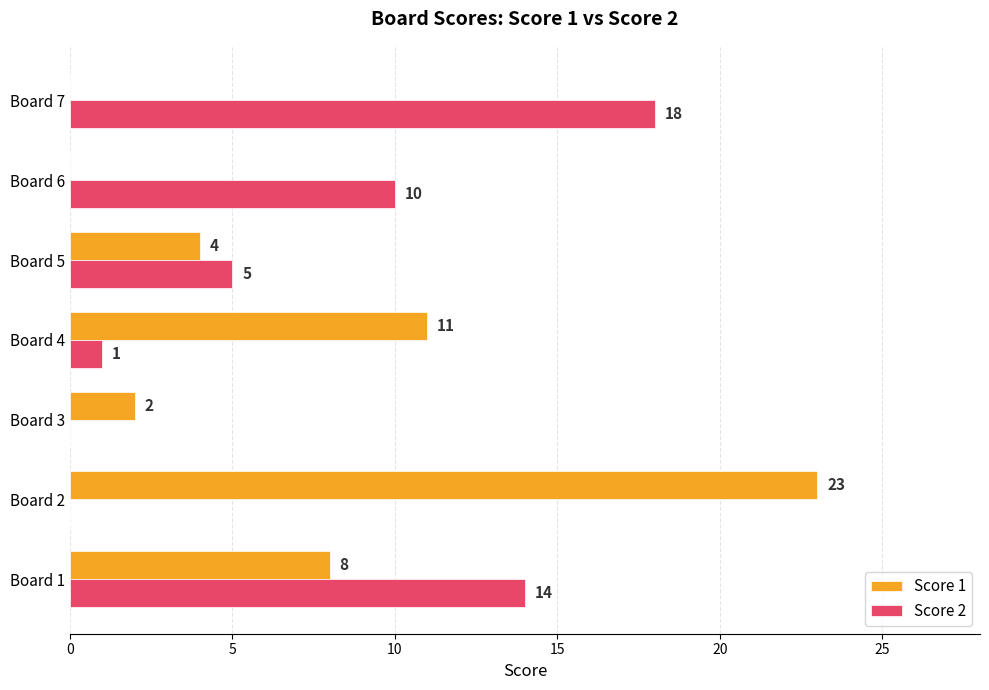

What is the sum of the Score 1 values at Board 2 and Board 5?

27